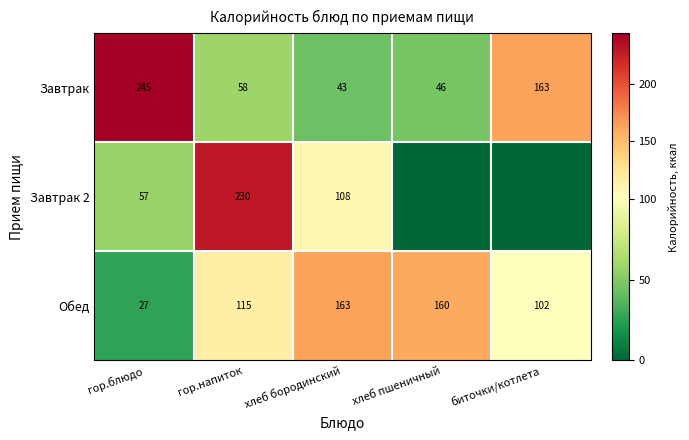

What is the spread (max minus min) of values at гор.напиток?

172